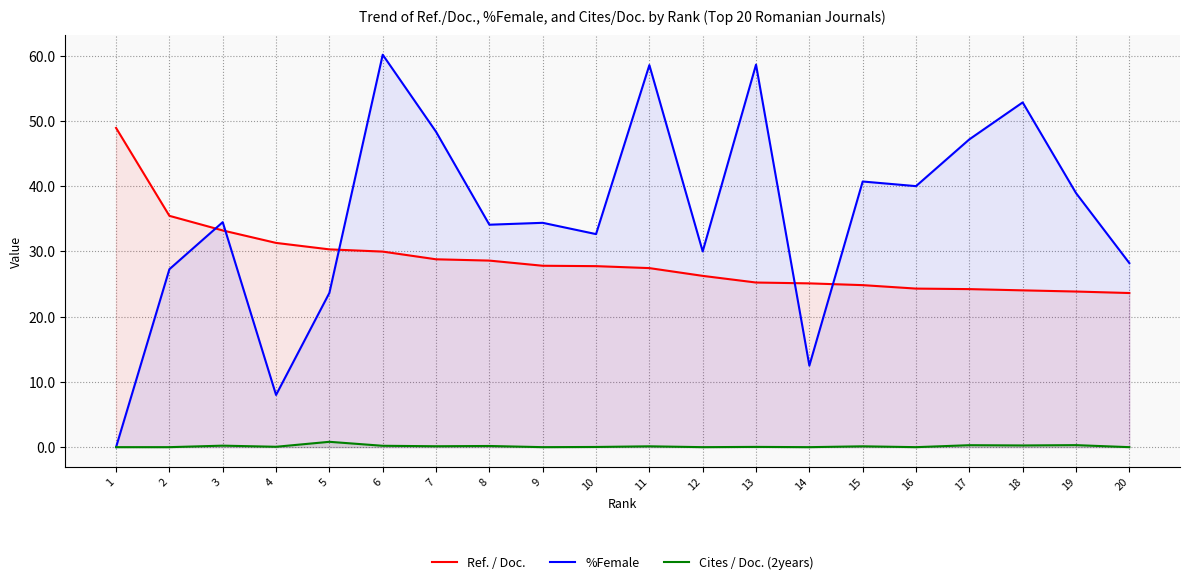

Which series has the largest total across all categories?

%Female